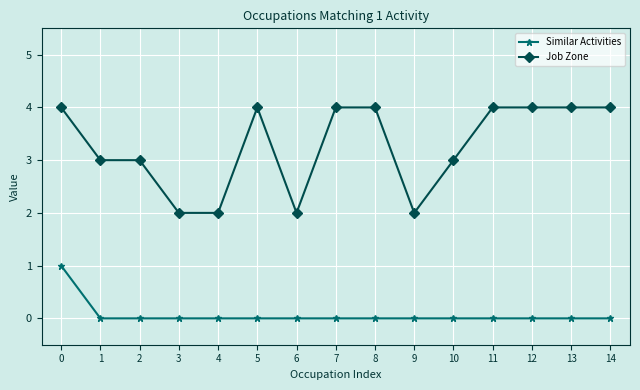

Which series has the largest range (max minus min)?

Job Zone